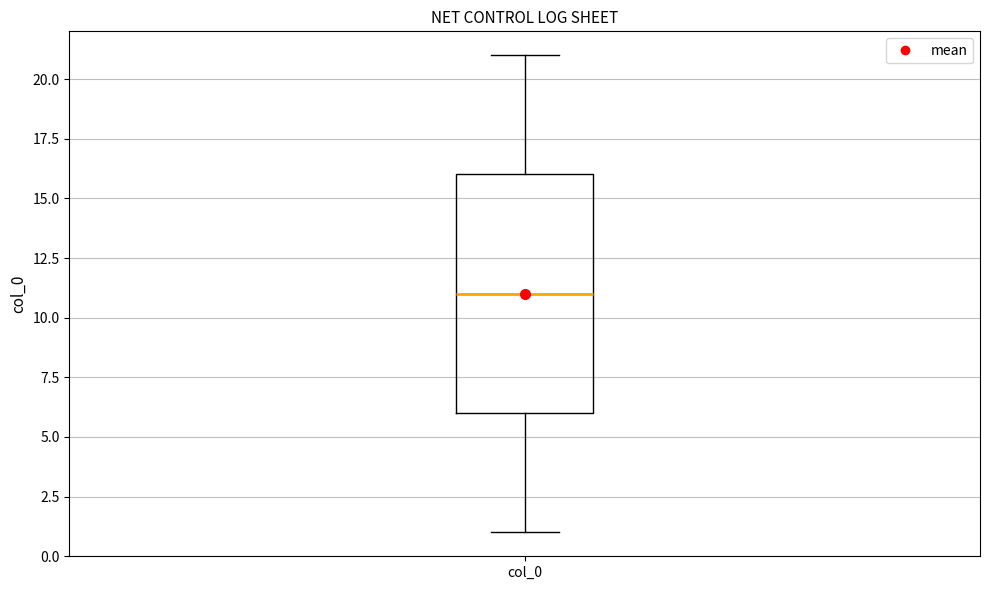

Where is the lower edge of the box for col_0 on the y-axis? The values are not printed on the chart, so give them approximately, as read against the axis.

6